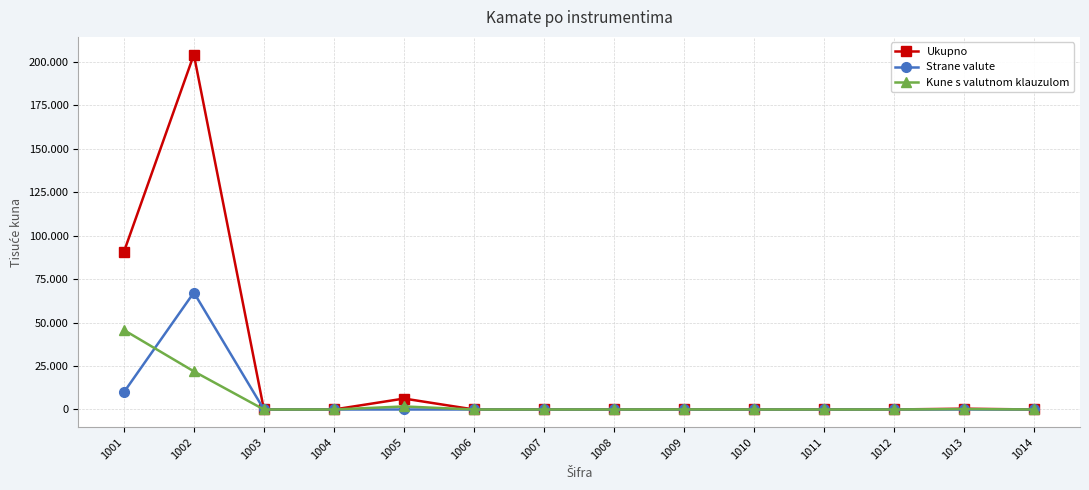

Is this an area chart (filled region under the line)?

No